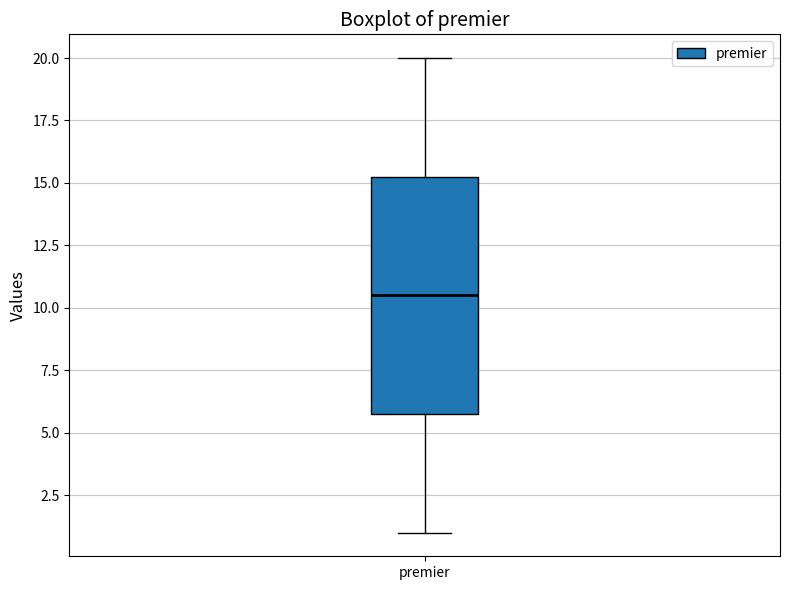

Transcribe this box plot: give where the median line is, the range the box spans, and where the two whiskers end, as read against the y-axis. The values are not printed on the chart, so give them approximately, as read against the axis.

median 10.5, box 6.0 to 15.5, whiskers 1.0 to 20.0